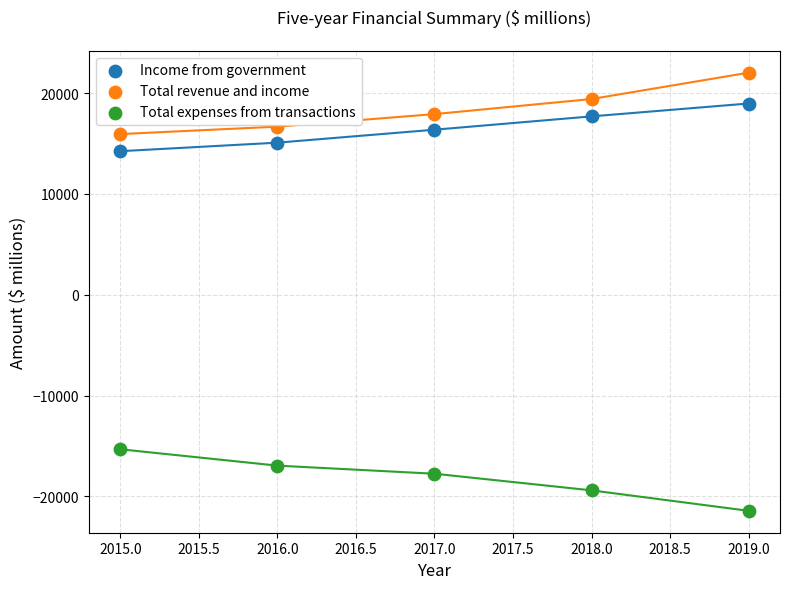

Which series reaches the minimum Y coordinate?

Total expenses from transactions